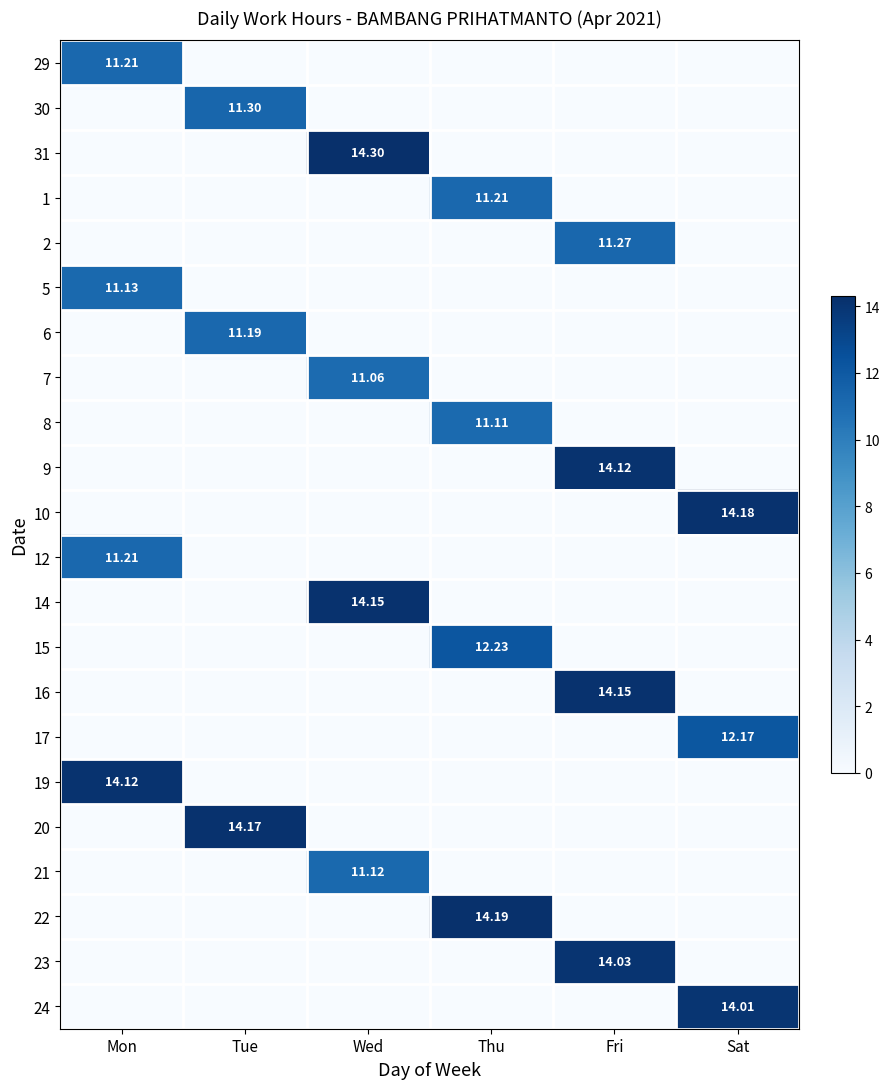

What is the maximum value for 31?

14.3